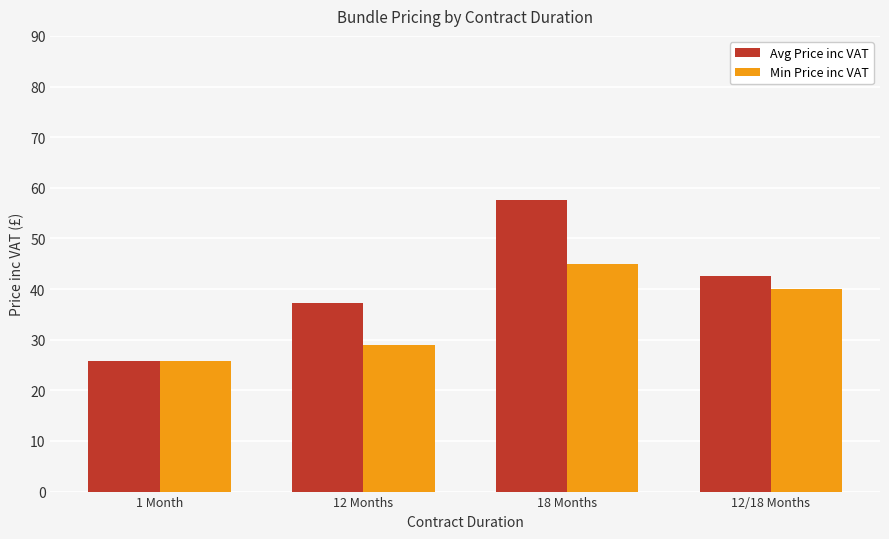

Rank the series by their average value, from lowest to highest.

Min Price inc VAT, Avg Price inc VAT